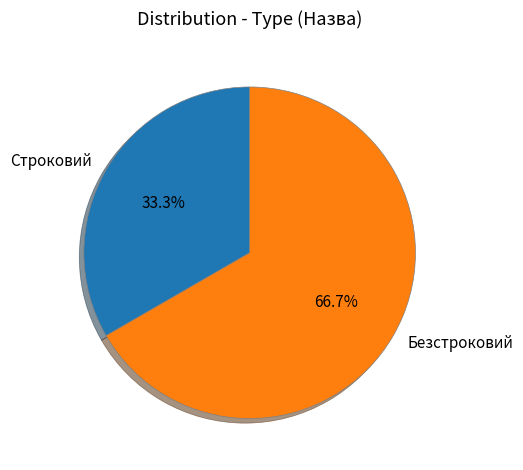

True or false: Безстроковий accounts for 81% of the total.

False